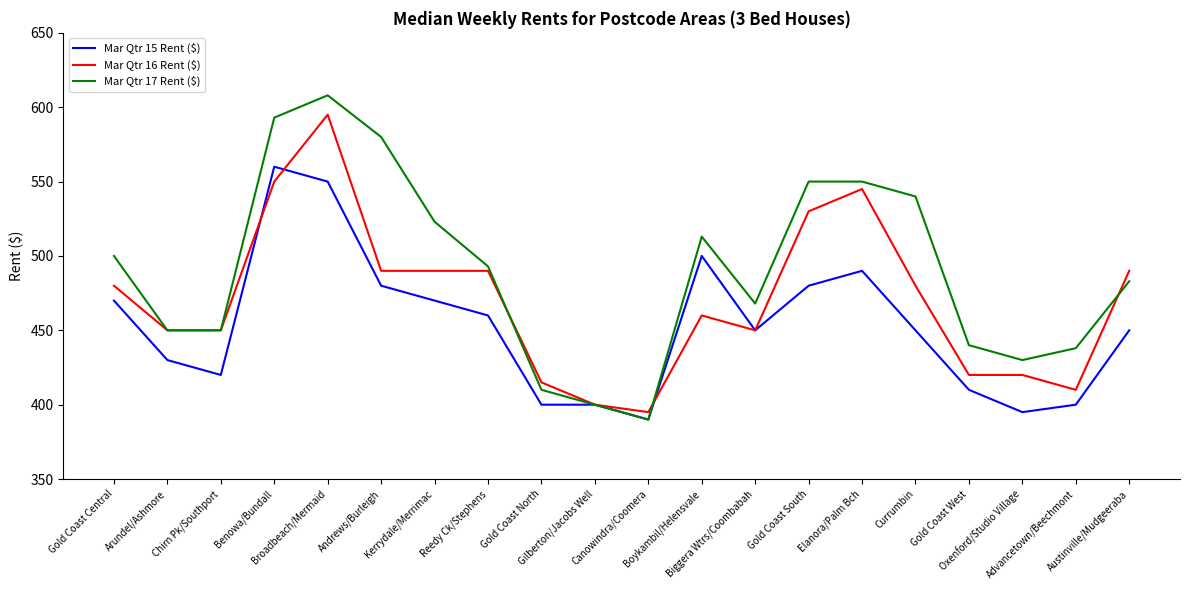

What is the total value across all series at Gold Coast North?

1225